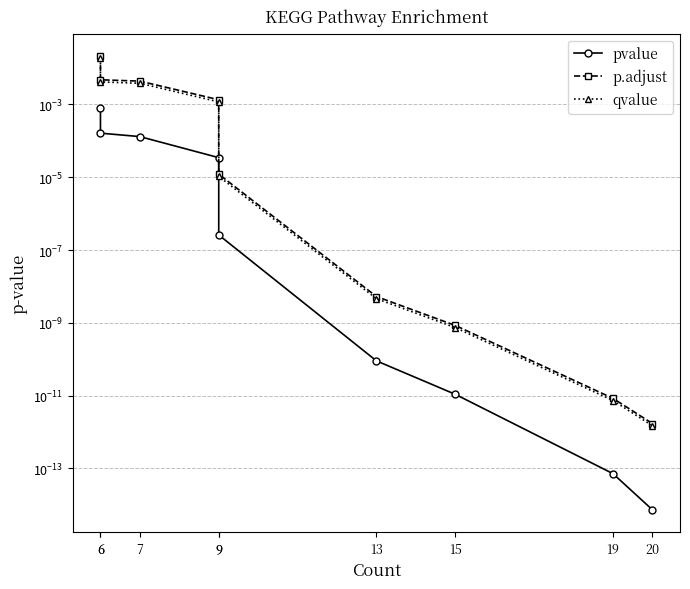

The value of p.adjust at 6 is 0.0. True or false?

False